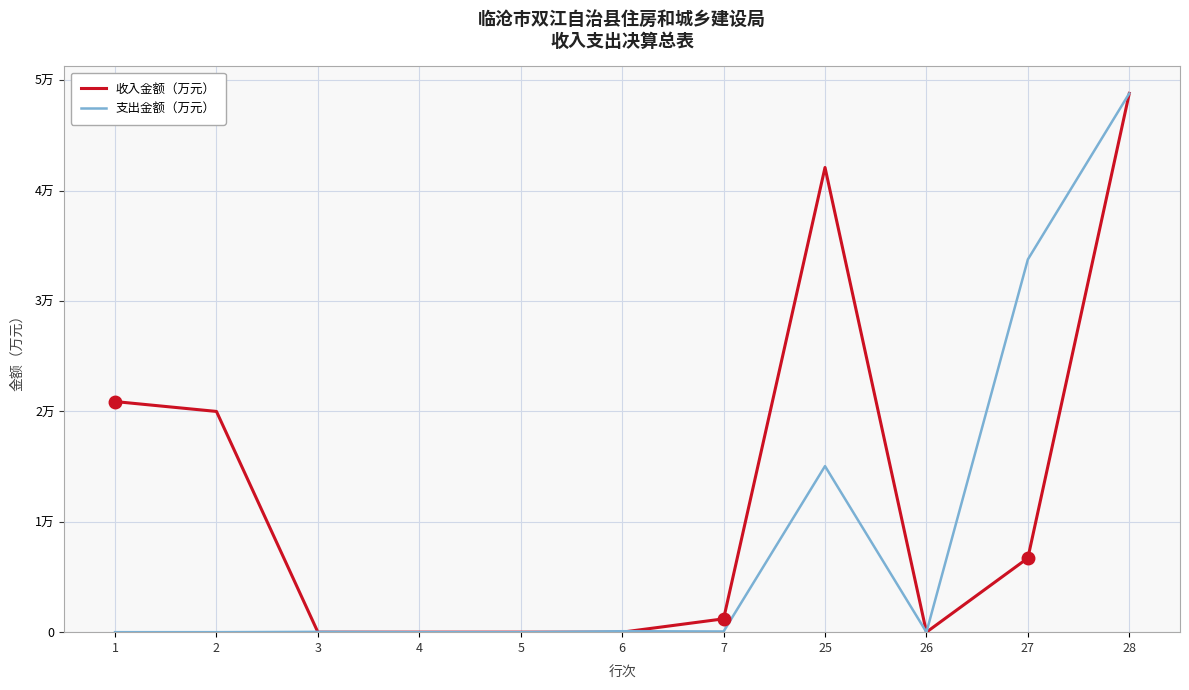

How many interior local peaks does the 收入金额（万元） series have?

1